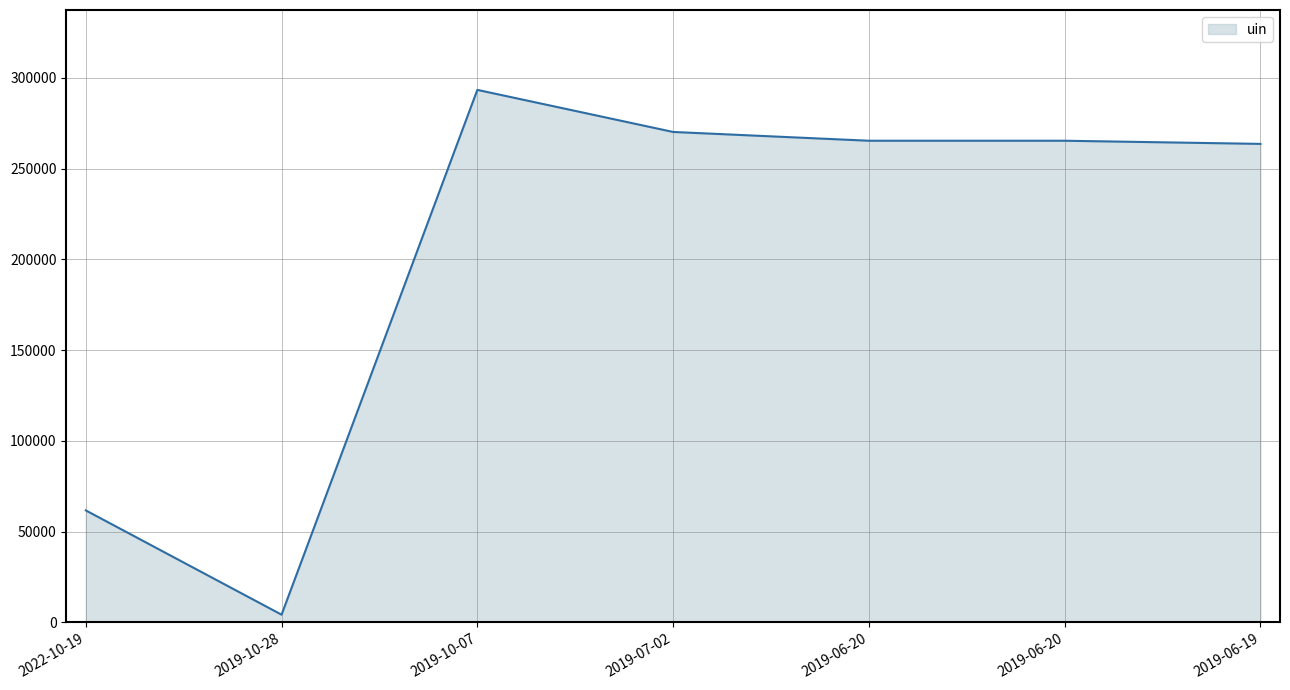

What is the label of the 1st point from the left?

2022-10-19